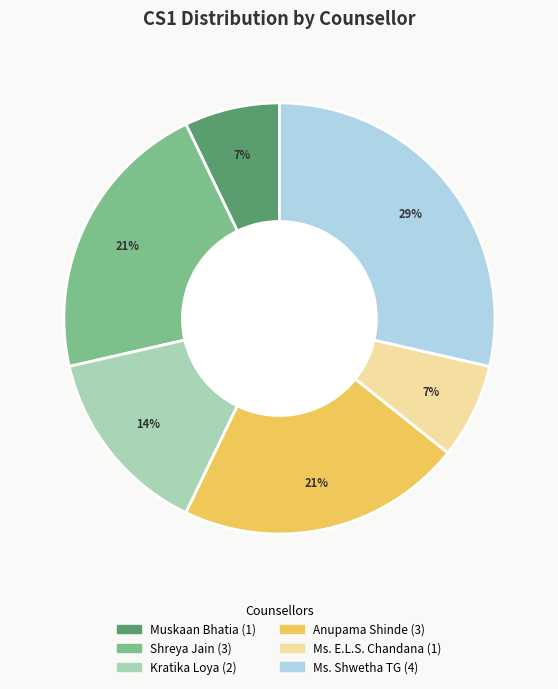

What percentage is the Muskaan Bhatia slice, to the nearest percent?

7%